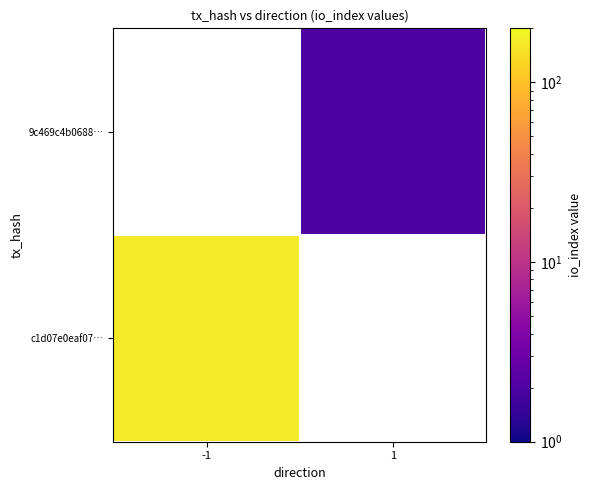

How many positive values does the c1d07e0eaf07… series have?

1